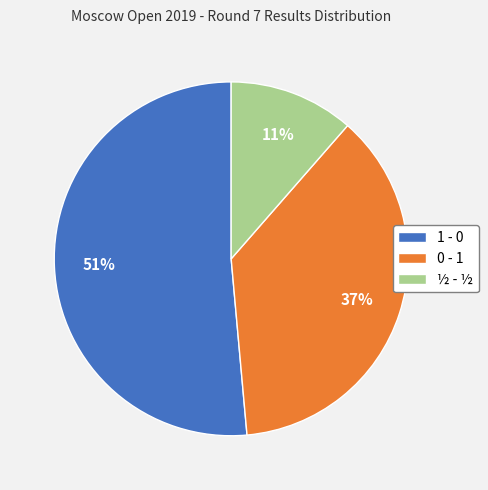

To the nearest percent, what percentage of the pie is 0 - 1?

37%